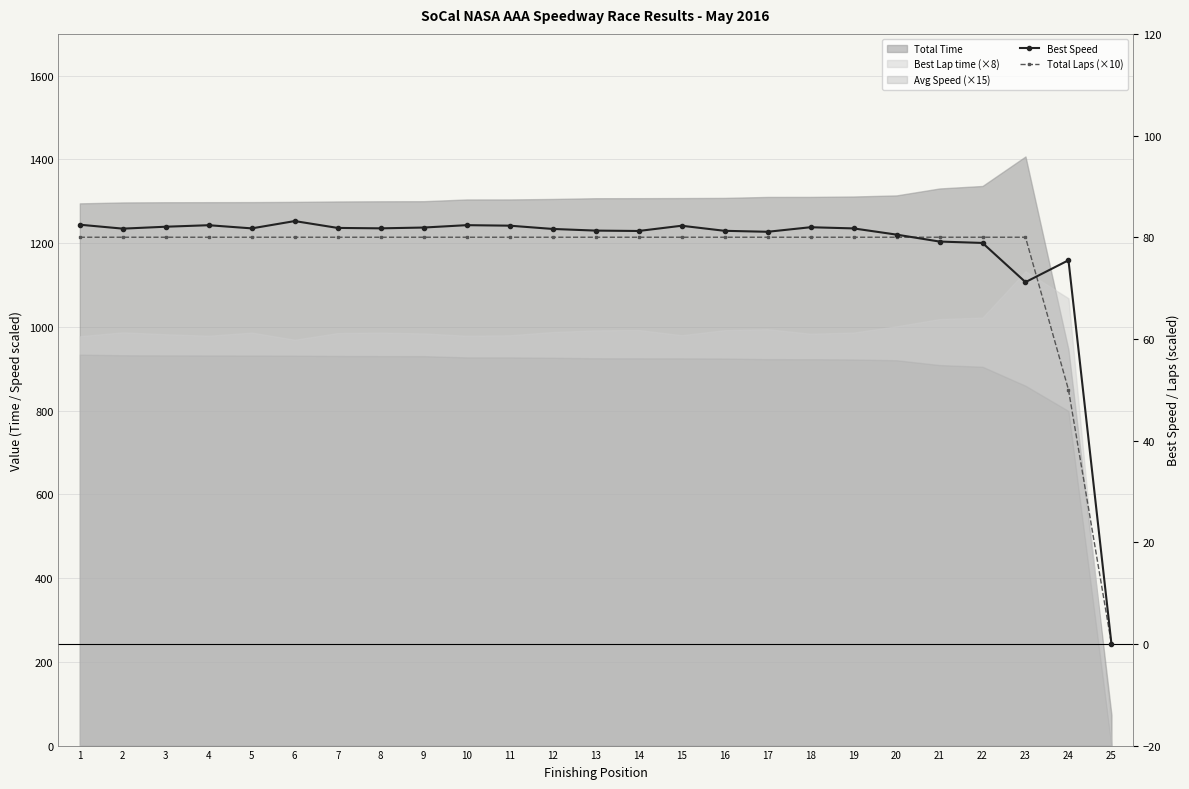

What is the spread (max minus min) of values at 7?

1.8